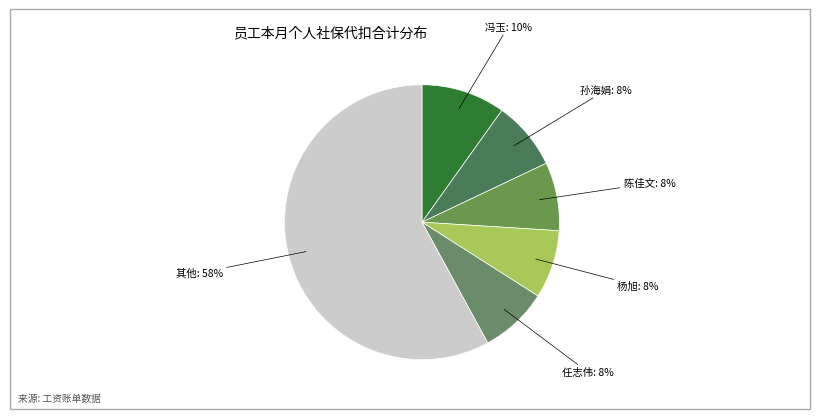

How many segments does this pie chart have?

6